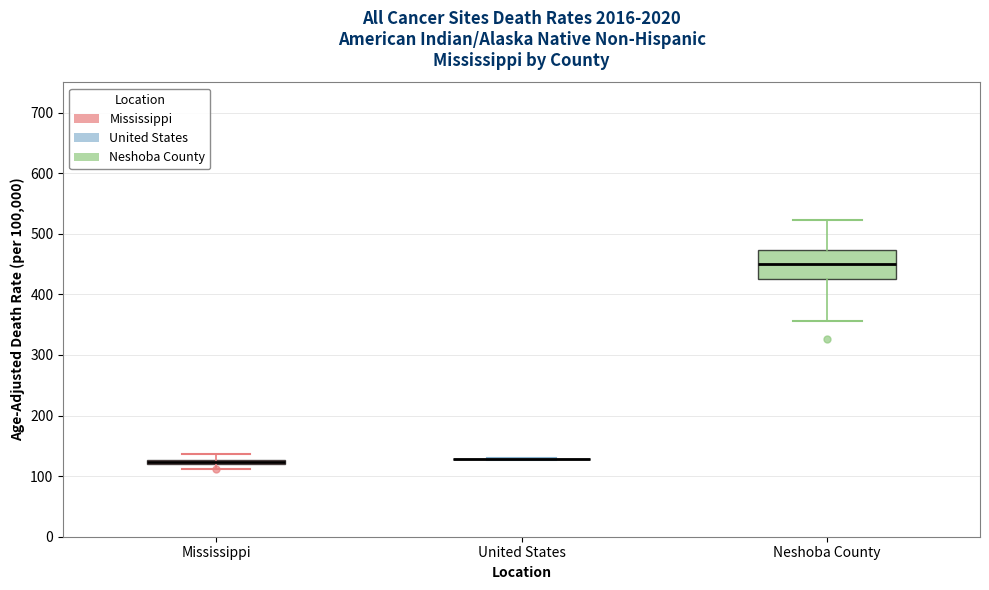

Which box is the tallest, from its lower edge to its upper edge?

Neshoba County